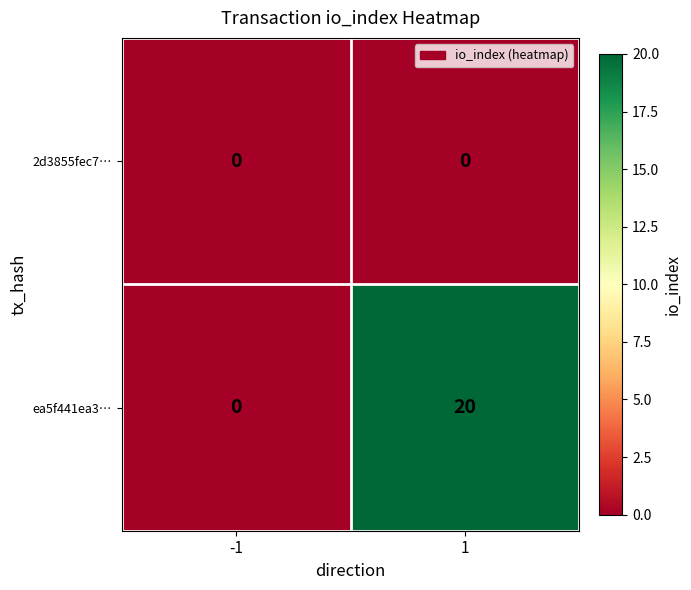

What is the average value of the ea5f441ea3… series?

10